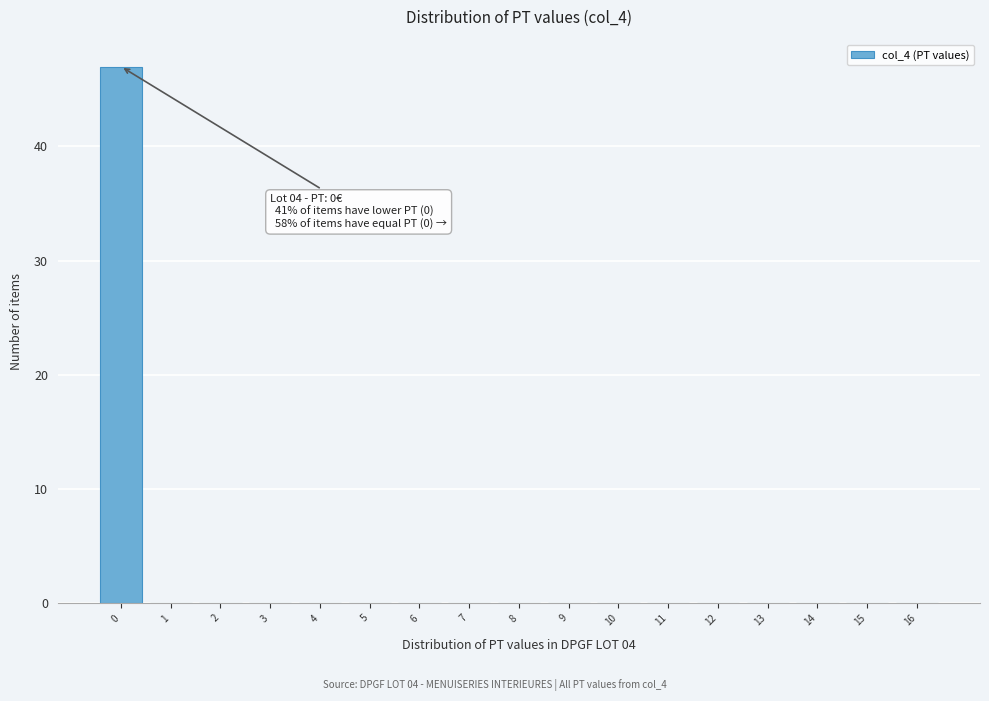

Which range on the x-axis has the tallest bar?

-0.5 to 0.5